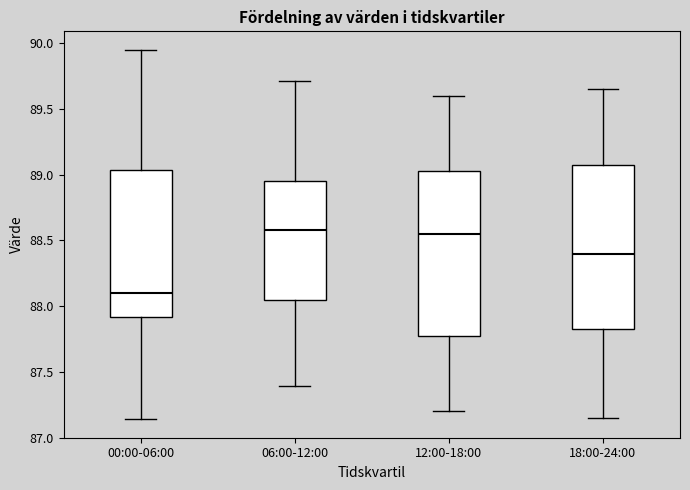

Reading left to right, transcribe this box plot: for each box, give where its median line is, the range the box spans, and where its two whiskers end, as read against the y-axis. The values are not printed on the chart, so give them approximately, as read against the axis.

00:00-06:00: median 88.10, box 87.90 to 89.05, whiskers 87.15 to 89.95
06:00-12:00: median 88.60, box 88.05 to 88.95, whiskers 87.40 to 89.70
12:00-18:00: median 88.55, box 87.80 to 89.05, whiskers 87.20 to 89.60
18:00-24:00: median 88.40, box 87.85 to 89.10, whiskers 87.15 to 89.65